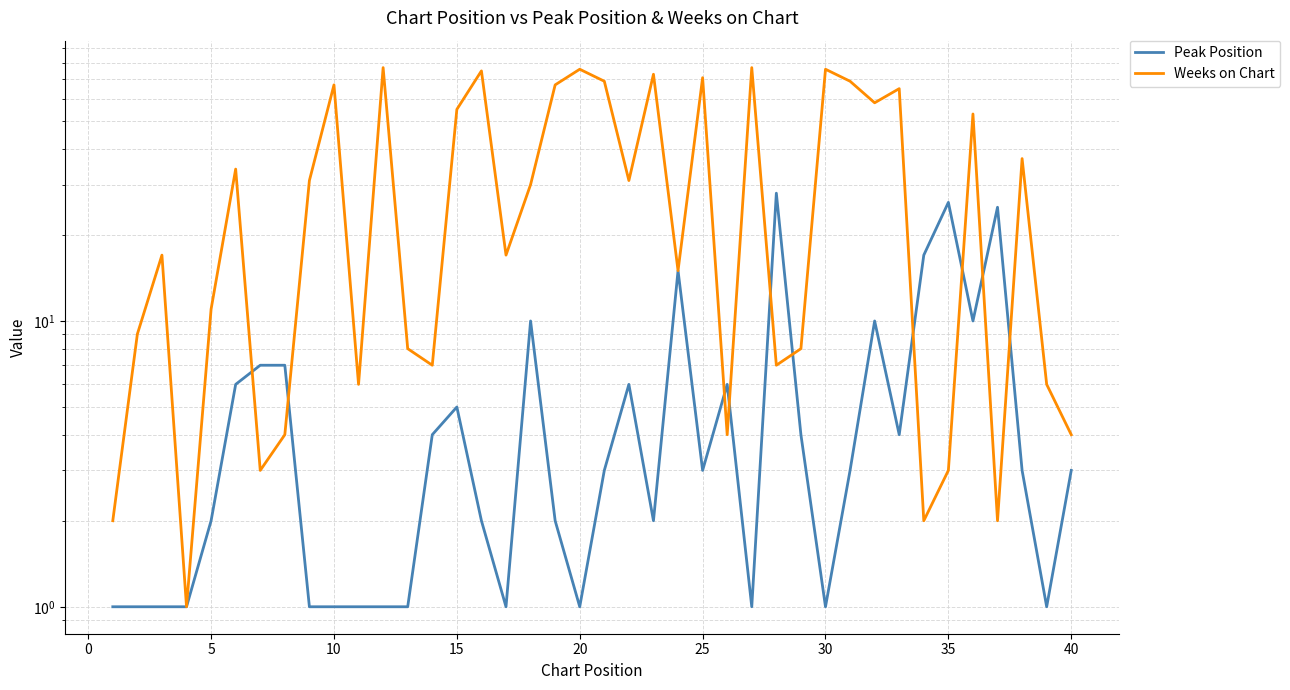

Reading left to right, extract all data points from this chart.

Peak Position: 1	1	1	1	2	6	7	7	1	1	1	1	1	4	5	2	1	10	2	1	3	6	2	15	3	6	1	28	4	1	3	10	4	17	26	10	25	3	1	3
Weeks on Chart: 2	9	17	1	11	34	3	4	31	67	6	77	8	7	55	75	17	30	67	76	69	31	73	15	71	4	77	7	8	76	69	58	65	2	3	53	2	37	6	4